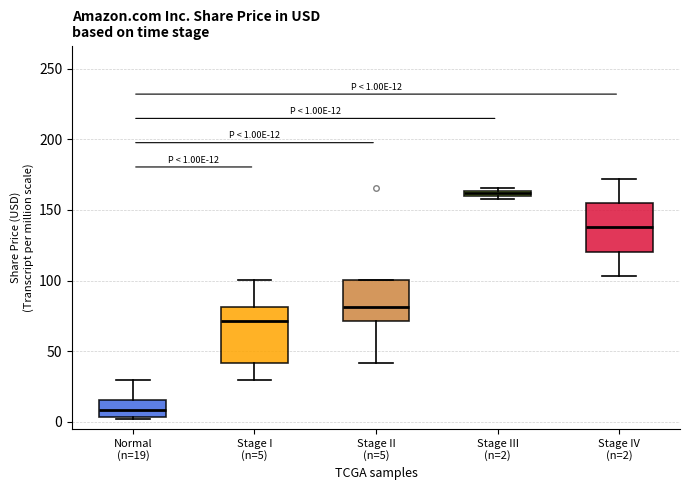

Which box is the tallest, from its lower edge to its upper edge?

Stage I (n=5)